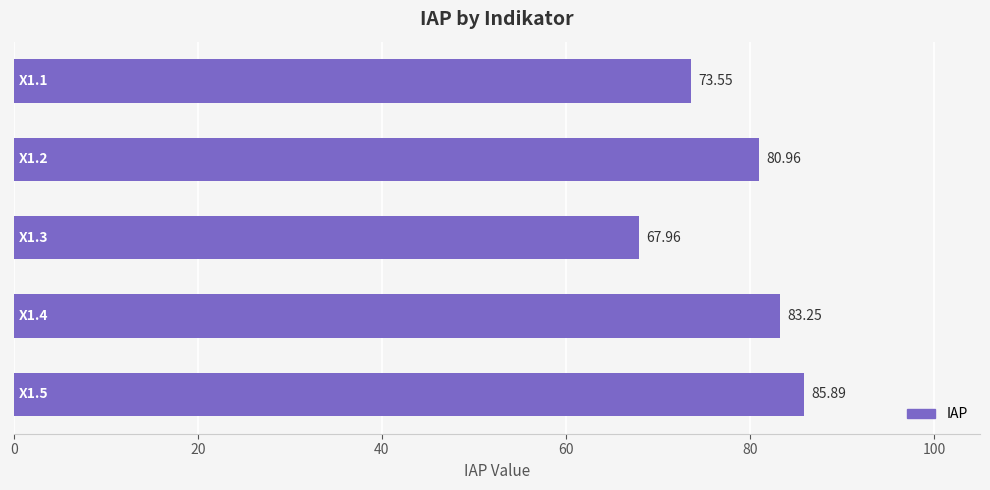

What is the difference between the maximum and second lowest values?

12.3